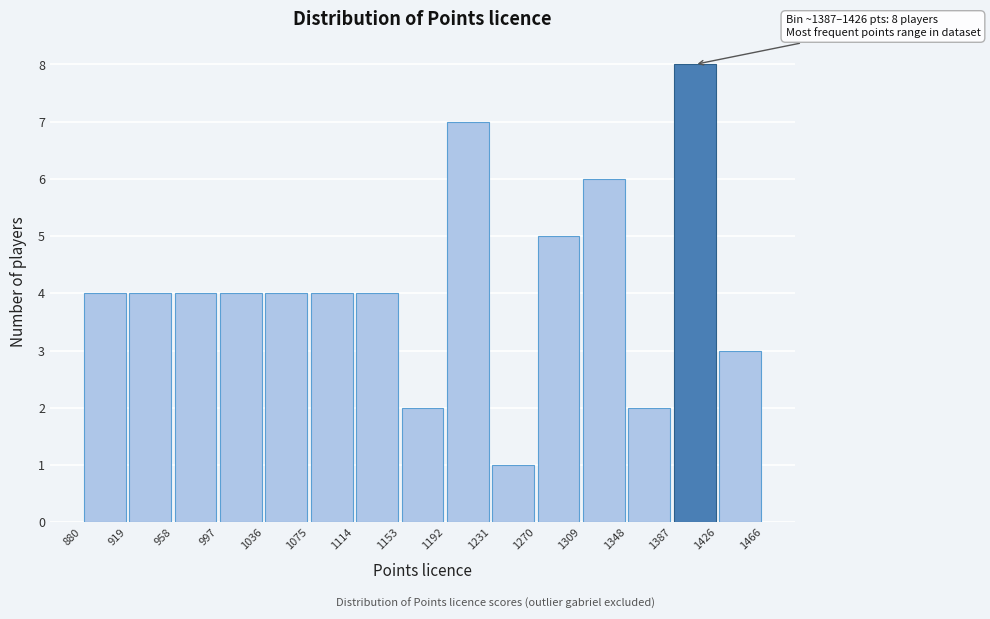

Which range on the x-axis has the tallest bar?

1387 to 1426